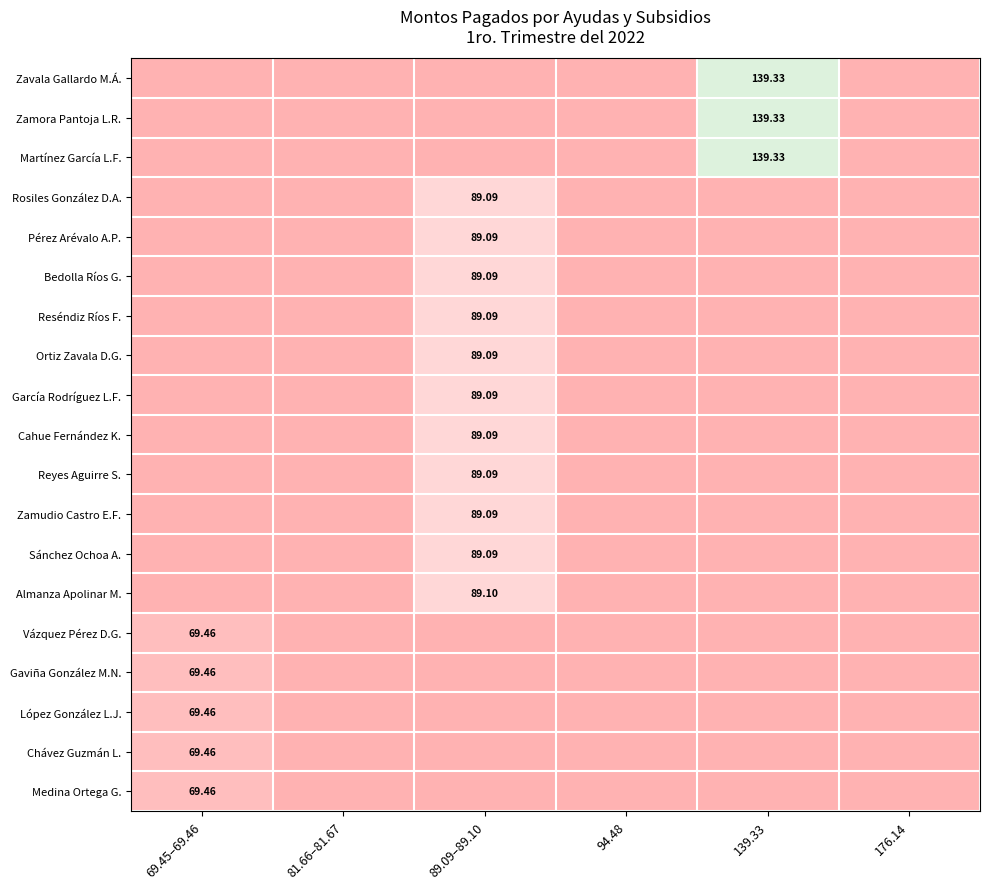

True or false: Reyes Aguirre S. has a value of -48.0 at 94.48.

False